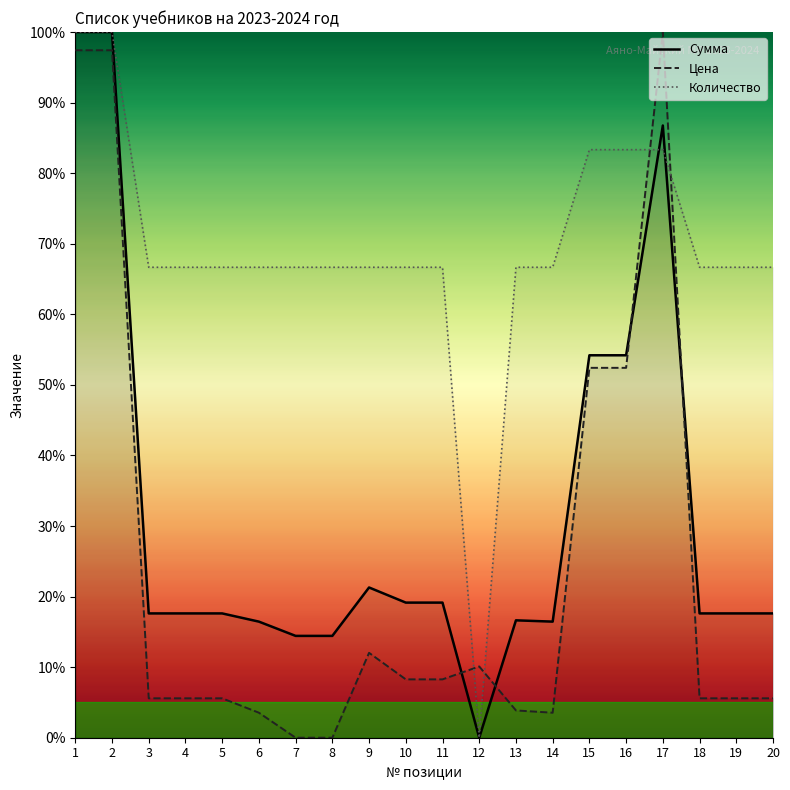

What is the value of the Количество point at the 17th from the left?

83.3